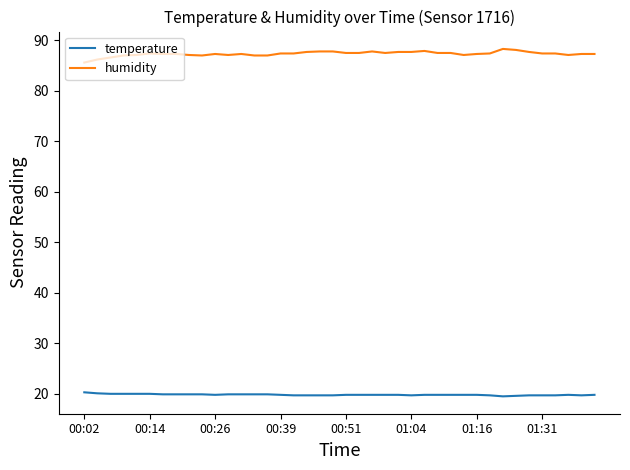

Which series has the largest total across all categories?

humidity